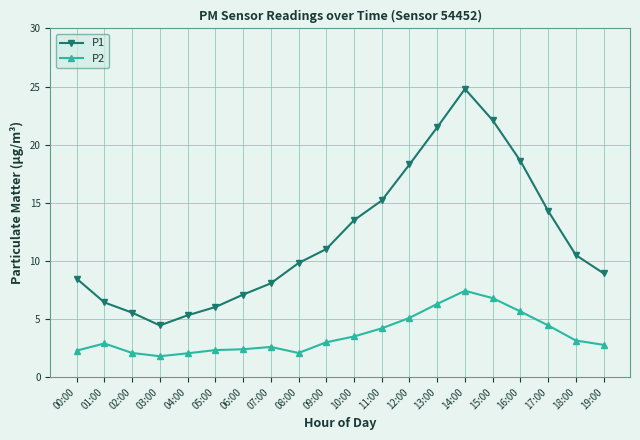

True or false: P1 has more than 0 interior local peaks.

True